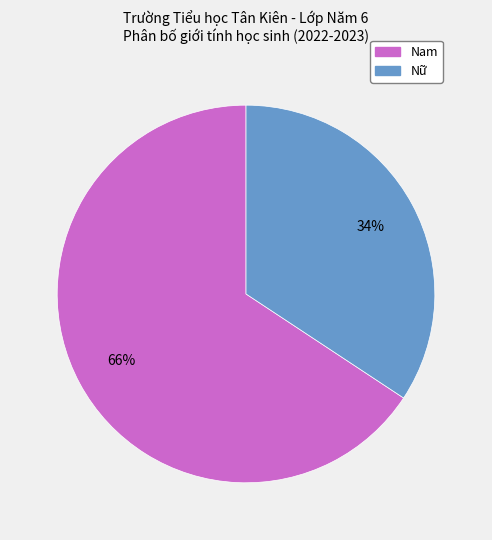

To the nearest percent, what is the average slice percentage?

50%